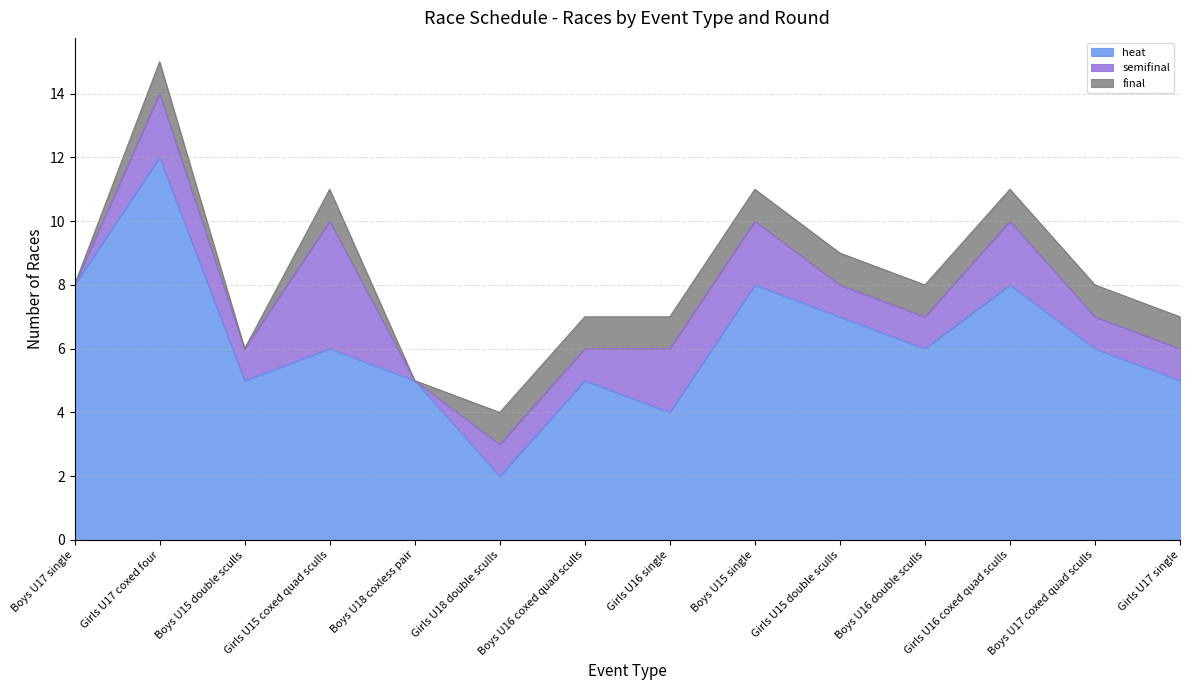

Which series has the largest total across all categories?

heat